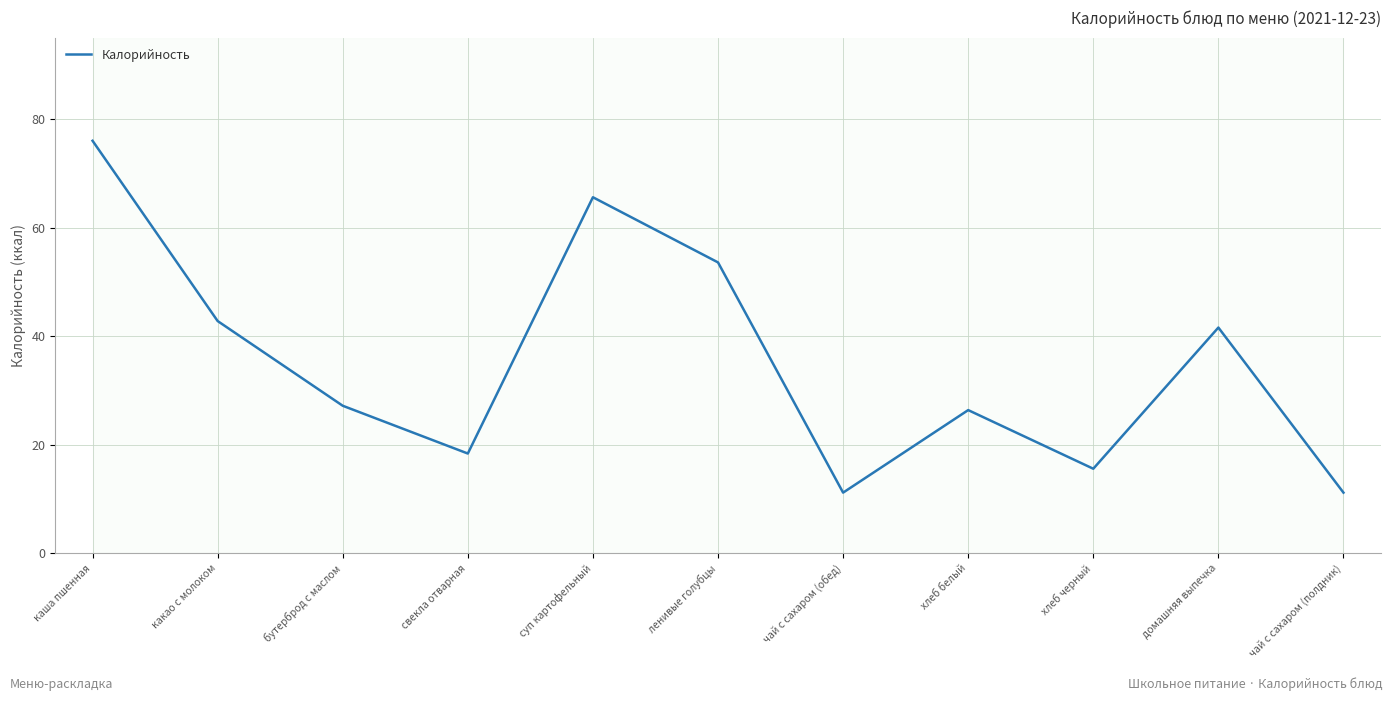

Reading left to right, what are all the values shown in this chart?

190	107	68	46	164	134	28	66	39	104	28